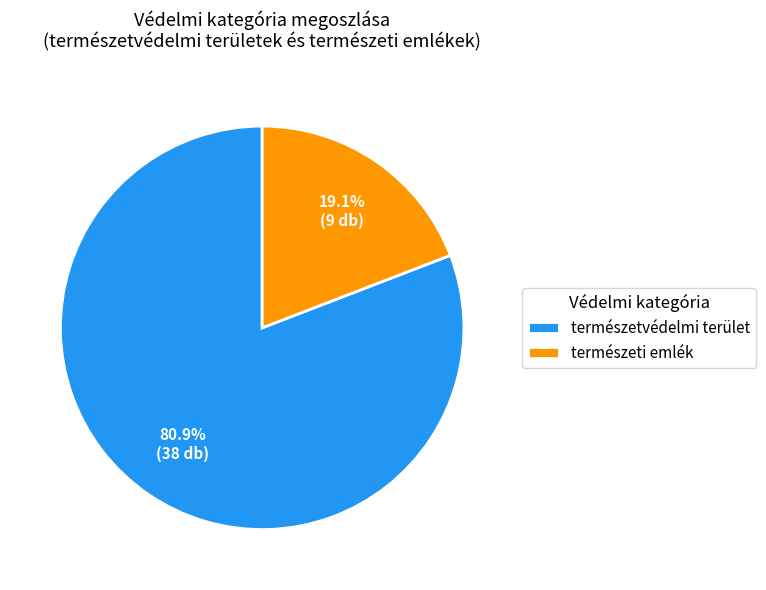

To the nearest percent, what is the combined percentage of természeti emlék and természetvédelmi terület?

100%